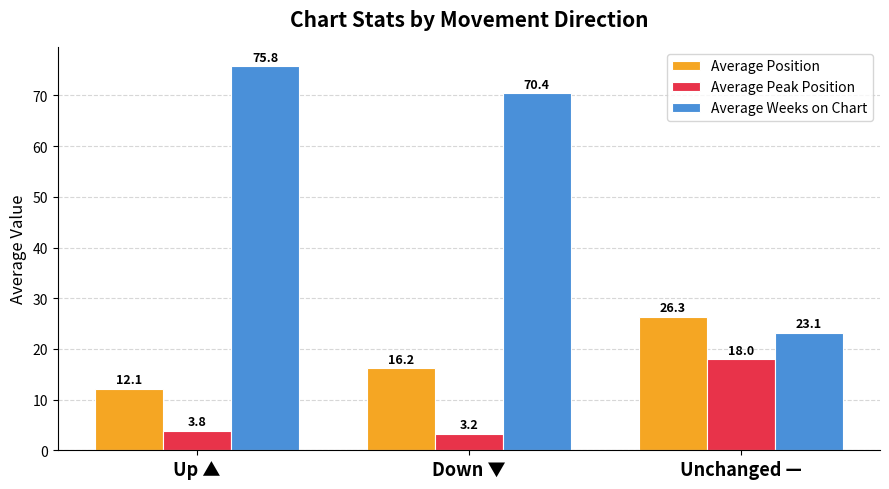

What is the maximum value shown in the chart?

75.8